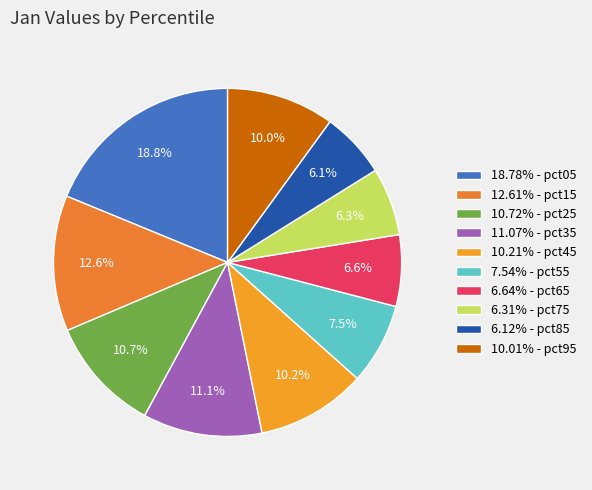

How many segments does this pie chart have?

10